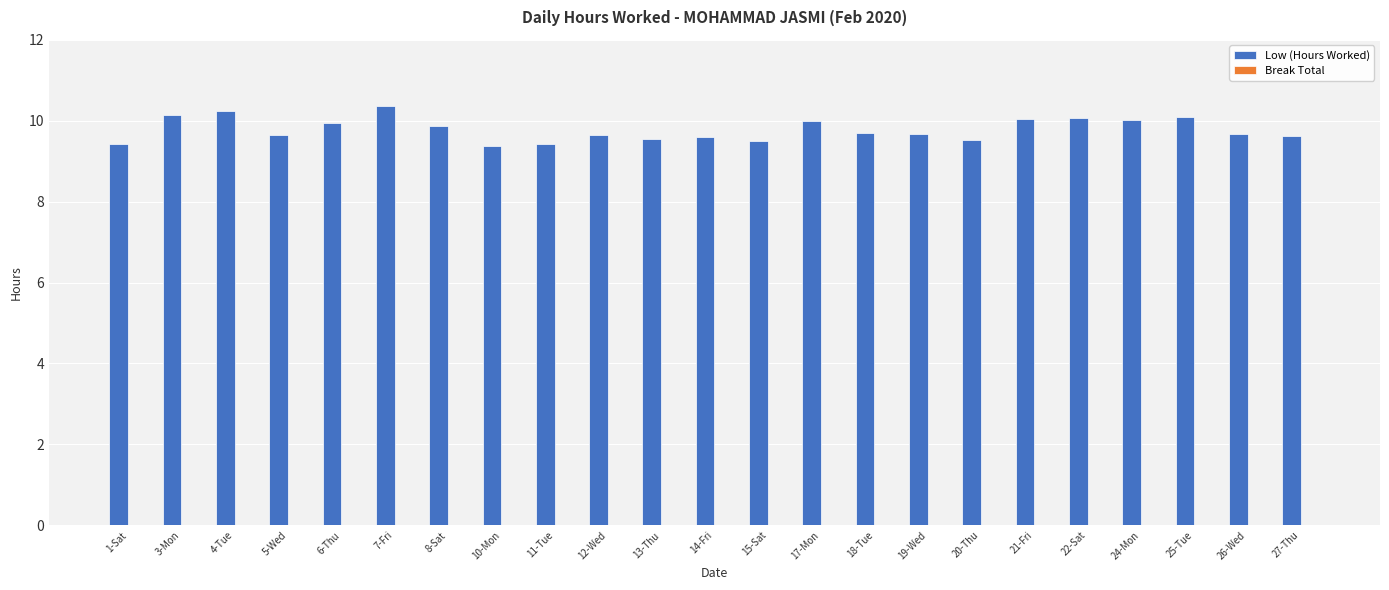

How many series are shown in this chart?

1